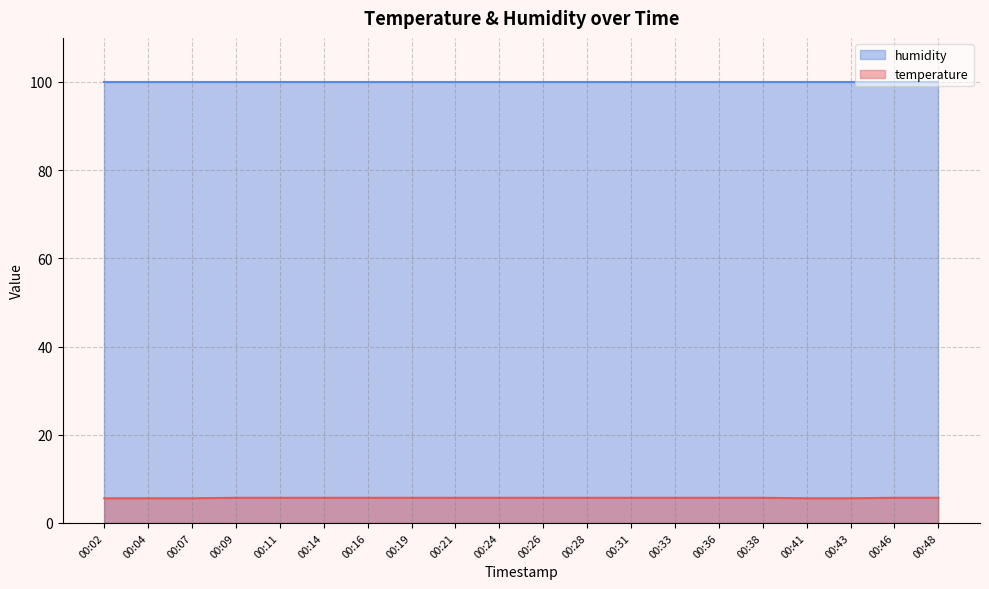

What value does the data have at 00:16?

5.7